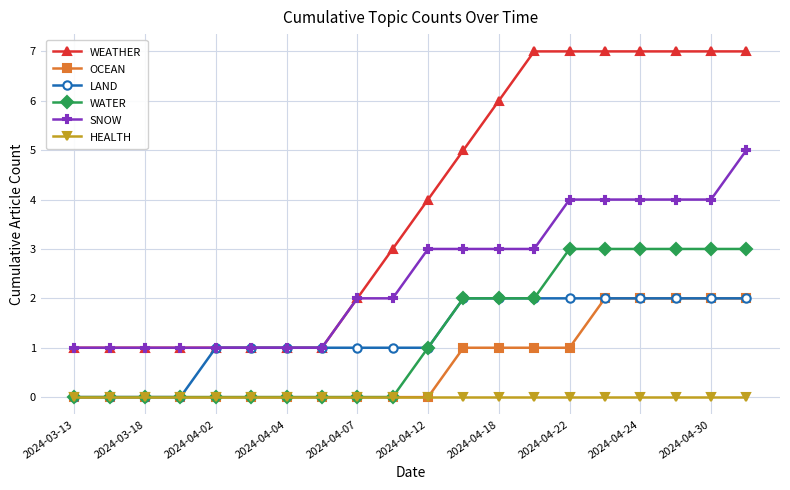

What is the maximum value for WATER?

3